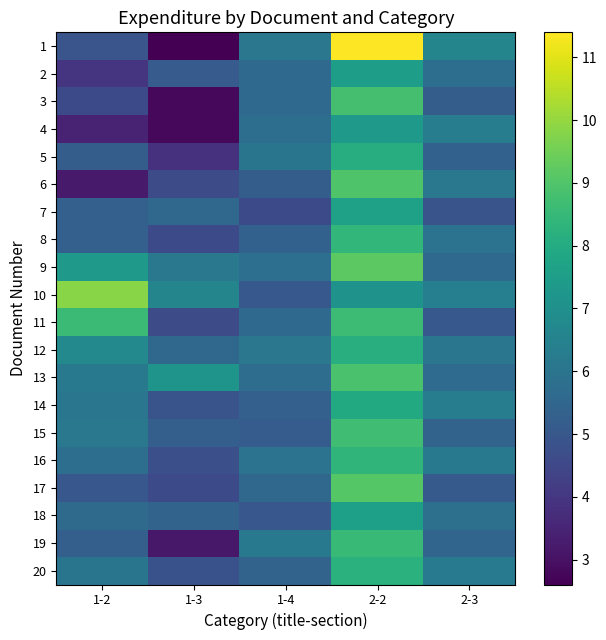

Rank the series at 1-3 from lowest to highest value.

1, 3, 4, 19, 5, 8, 17, 6, 11, 16, 20, 14, 2, 15, 18, 7, 12, 9, 10, 13